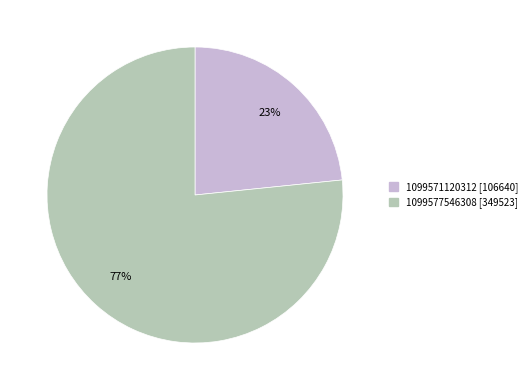

How many slices are in this pie chart?

2